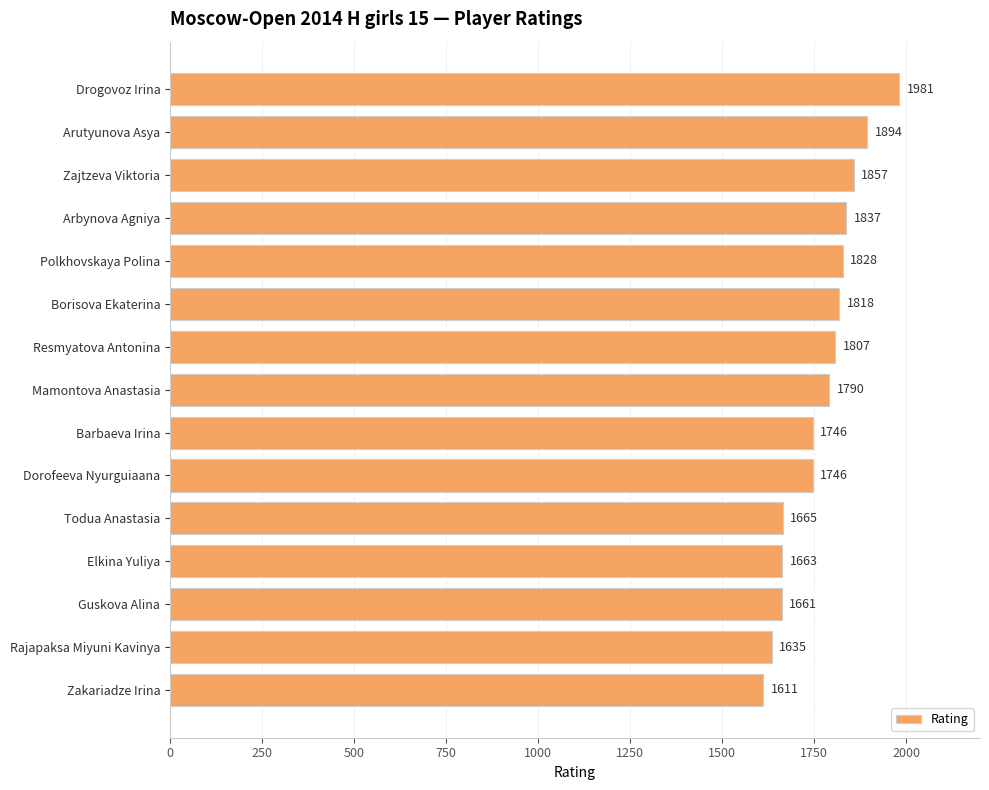

What position from the bottom is Rajapaksa Miyuni Kavinya?

2